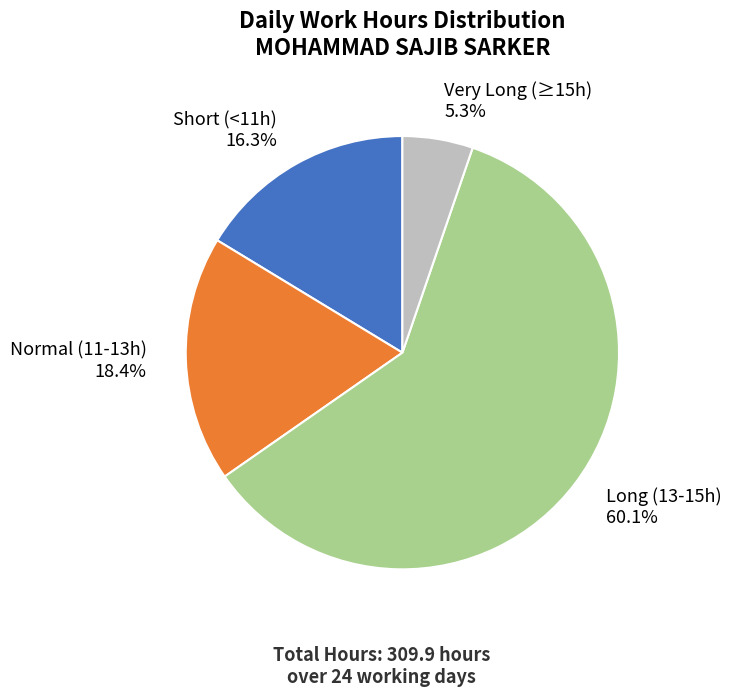

Does any single category account for the majority?

Yes